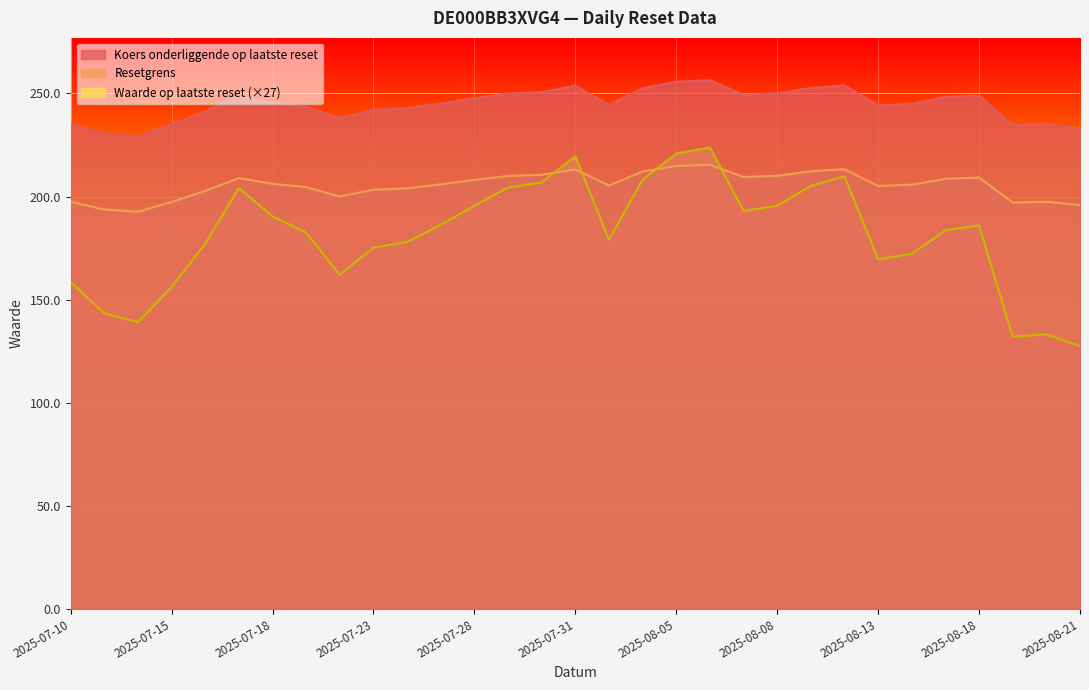

Rank the categories by Koers onderliggende op laatste reset value from lowest to highest.

2025-07-14, 2025-07-11, 2025-08-21, 2025-08-19, 2025-07-15, 2025-08-20, 2025-07-10, 2025-07-22, 2025-07-16, 2025-07-23, 2025-07-24, 2025-07-21, 2025-08-13, 2025-08-01, 2025-08-14, 2025-07-25, 2025-07-18, 2025-07-28, 2025-08-15, 2025-07-17, 2025-08-18, 2025-08-07, 2025-07-29, 2025-08-08, 2025-07-30, 2025-08-04, 2025-08-11, 2025-07-31, 2025-08-12, 2025-08-05, 2025-08-06